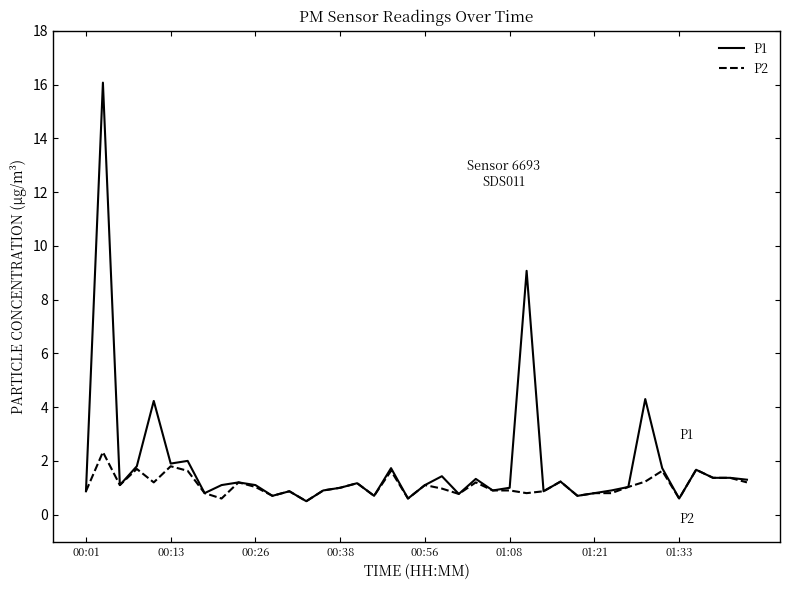

Which series has the largest range (max minus min)?

P1